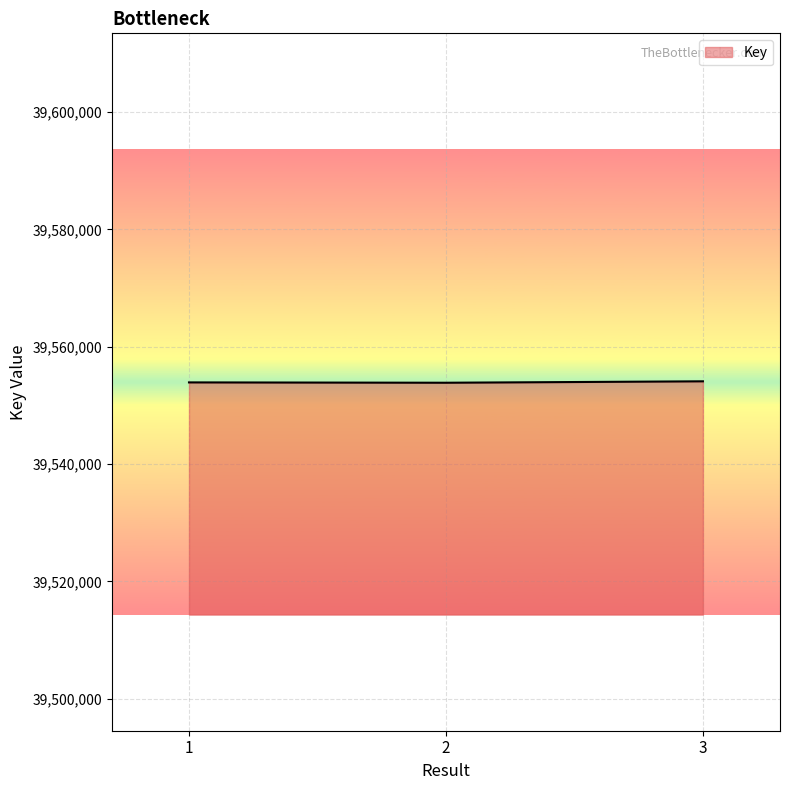

What is the average value?

39553966